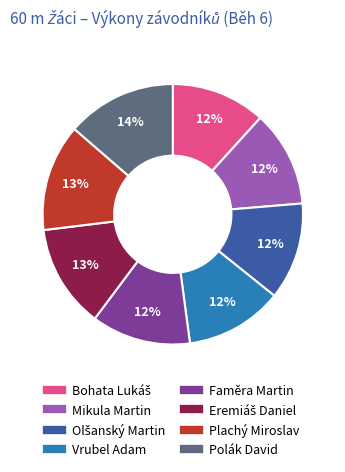

Does Plachý Miroslav represent more than half of the total?

No